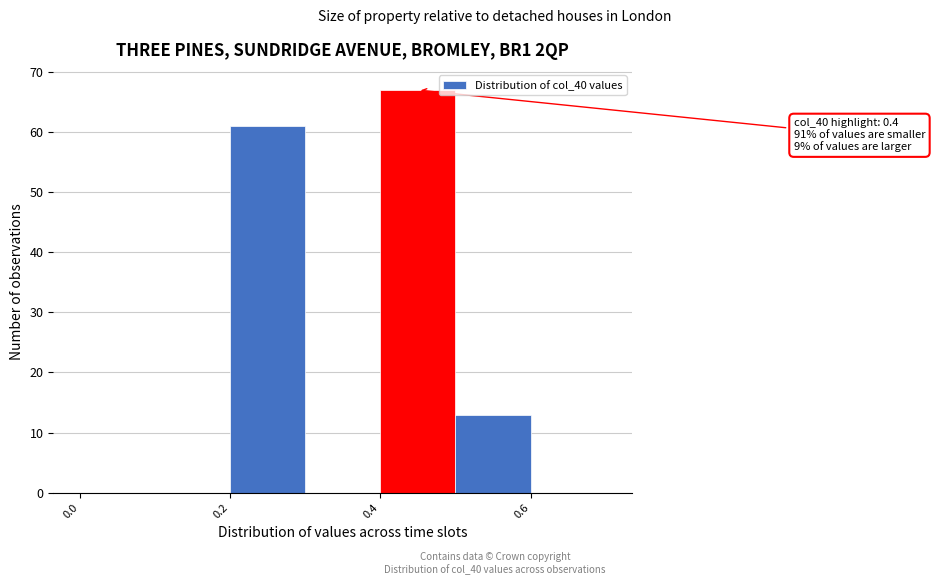

Over which range of the x-axis is the bar tallest?

0.4 to 0.5